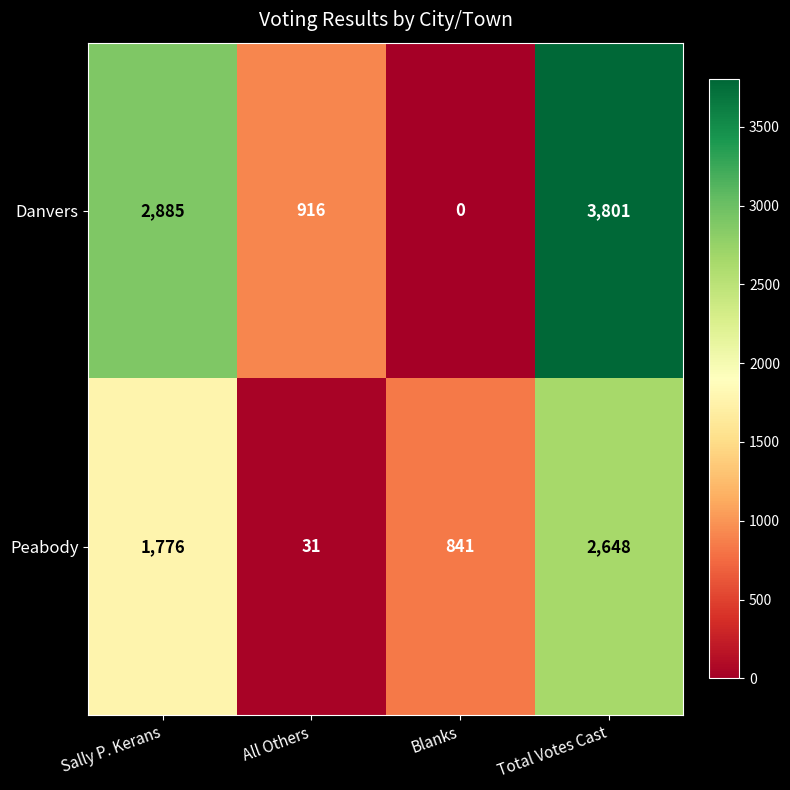

Is it true that Peabody equals 841 at Blanks?

True